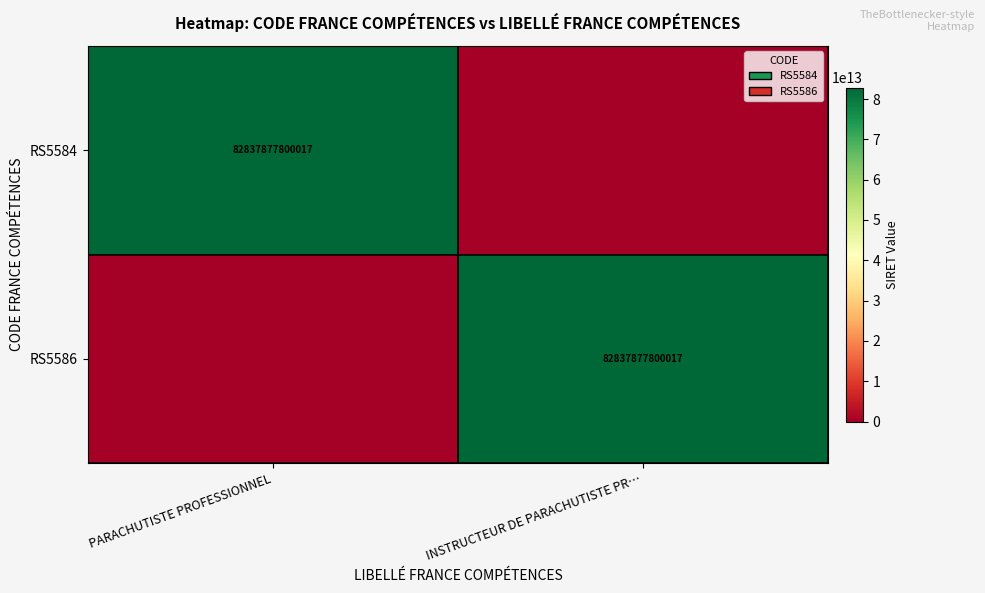

Is it true that RS5584 equals 82837877800017 at PARACHUTISTE PROFESSIONNEL?

True